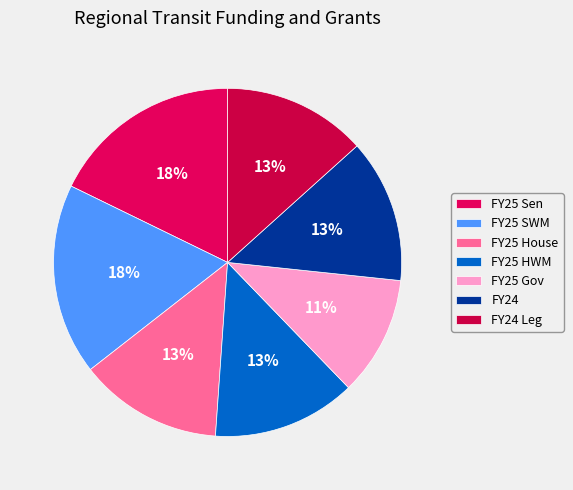

True or false: FY24 accounts for 13% of the total.

True